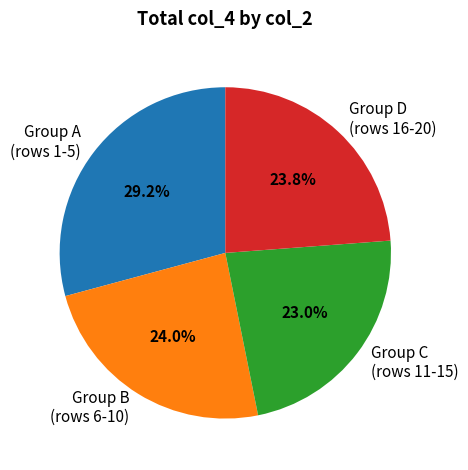

Count the number of slices in the pie.

4